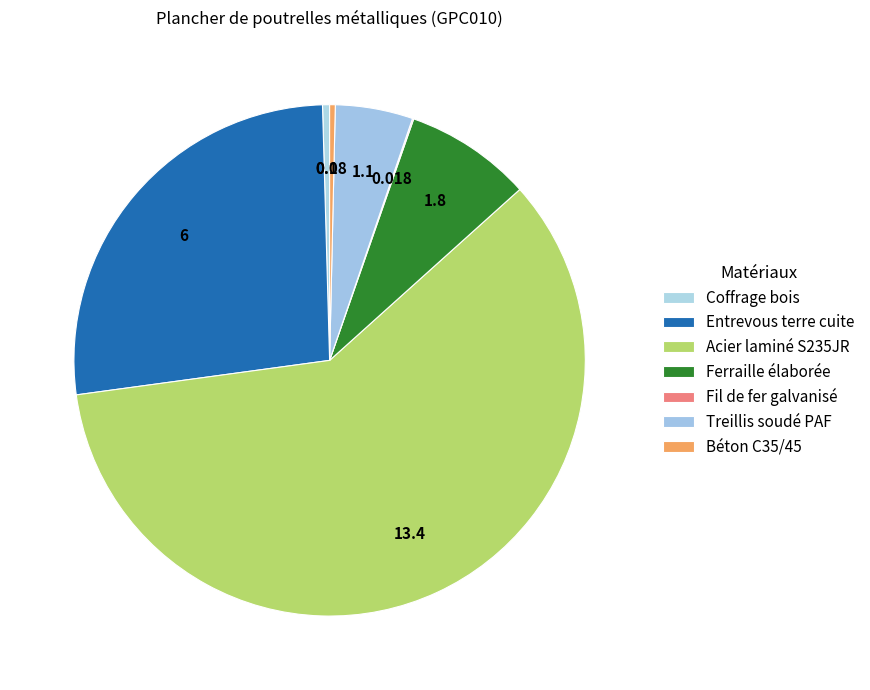

How many segments does this pie chart have?

7